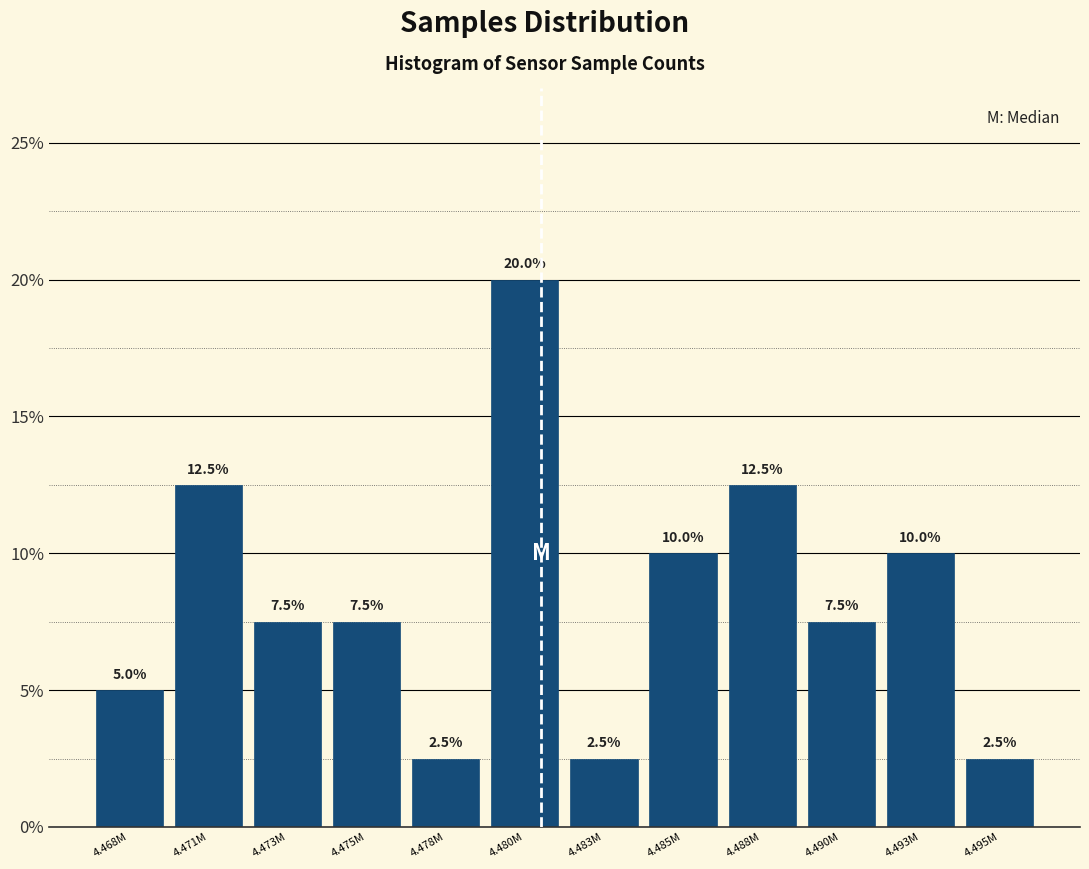

Reading left to right, list all the values displayed in this chart.

4.468M=5.0	4.471M=12.5	4.473M=7.5	4.475M=7.5	4.478M=2.5	4.480M=20.0	4.483M=2.5	4.485M=10.0	4.488M=12.5	4.490M=7.5	4.493M=10.0	4.495M=2.5